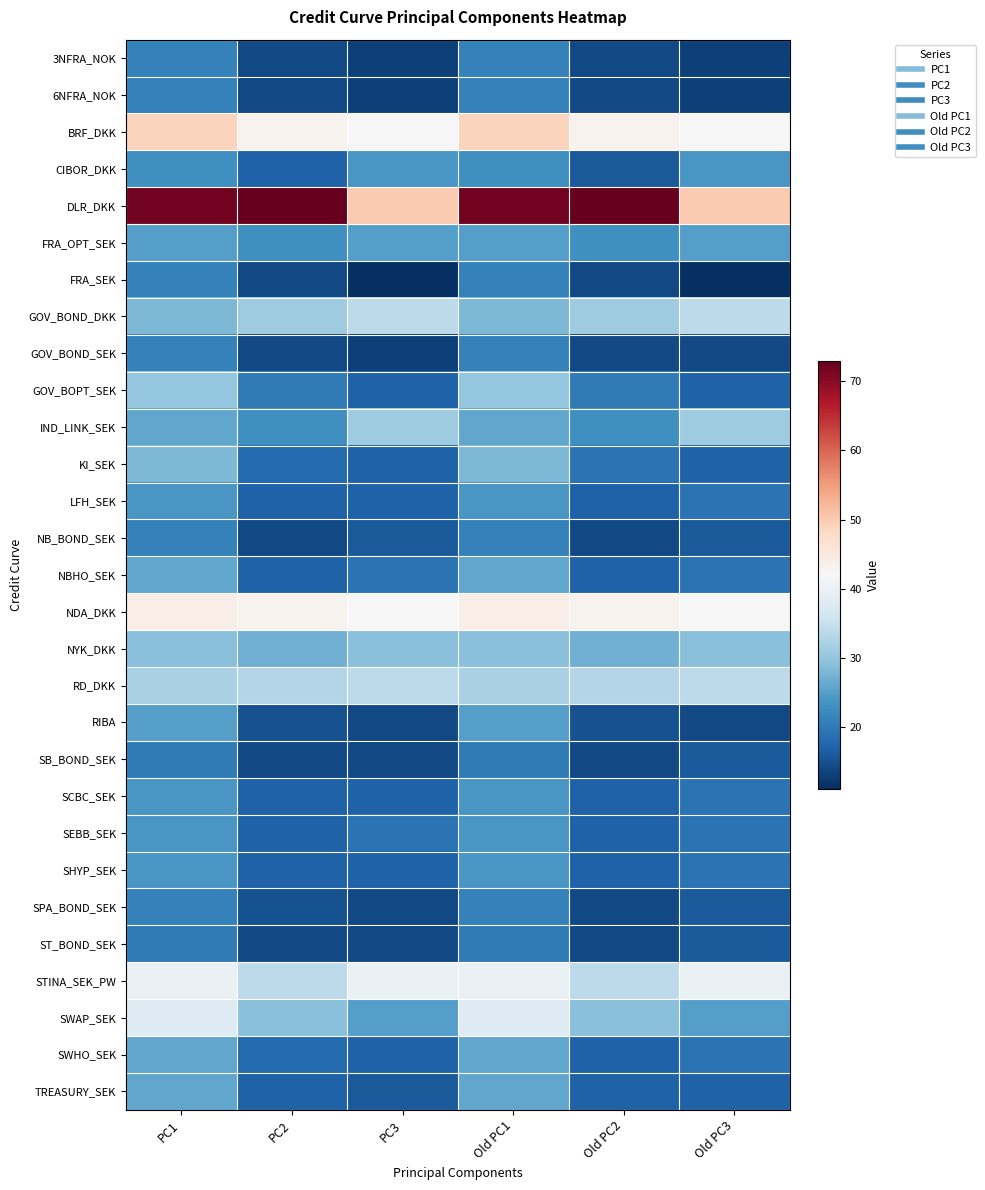

Which has a higher value, PC3 or PC1?

PC1